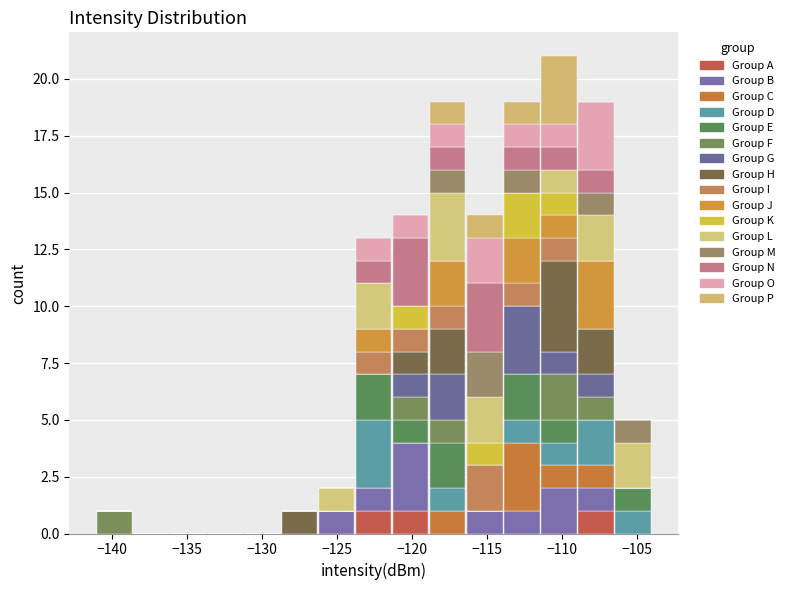

What is the total height of the stacked bar covering -128.5 to -126.5 on the x-axis? Neither the bar edges nor the heights are printed on the chart, so give them approximately, as read against the axes.

1